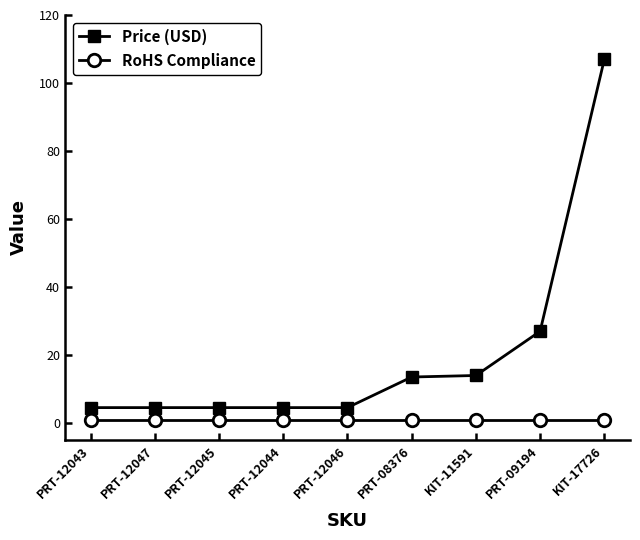

What is the highest value of the Price (USD) series?

107.0